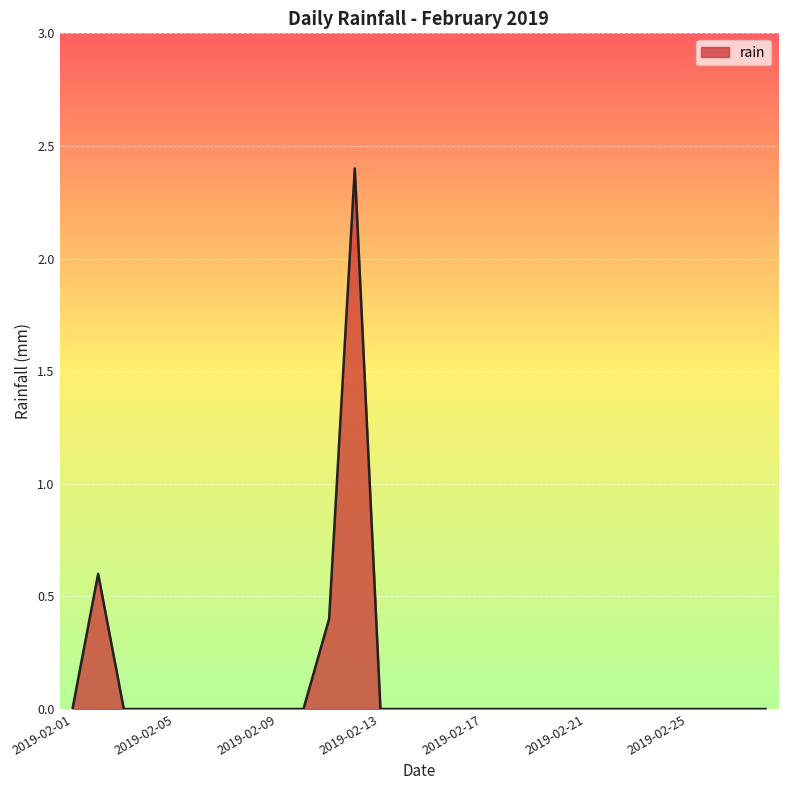

What is the difference between the maximum and minimum values?

2.4